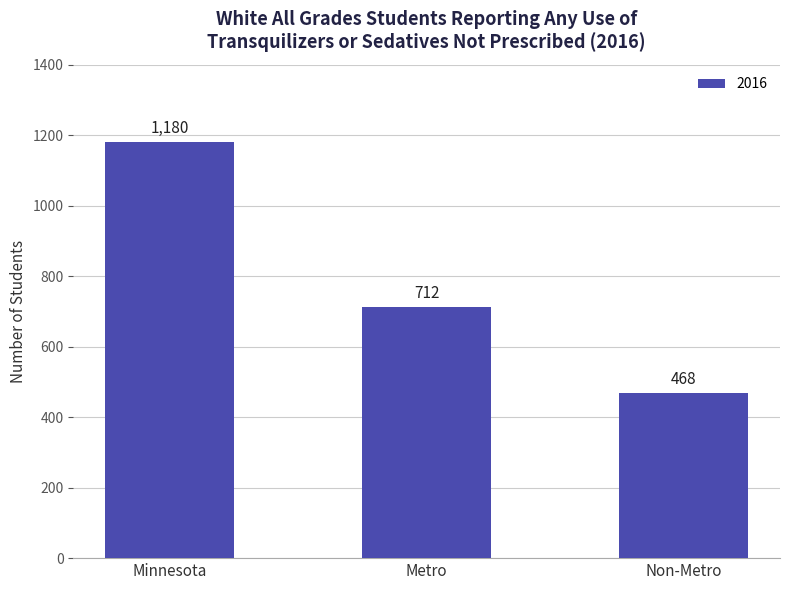

Approximately how many times larger is the value at Minnesota compared to Non-Metro?

2.5